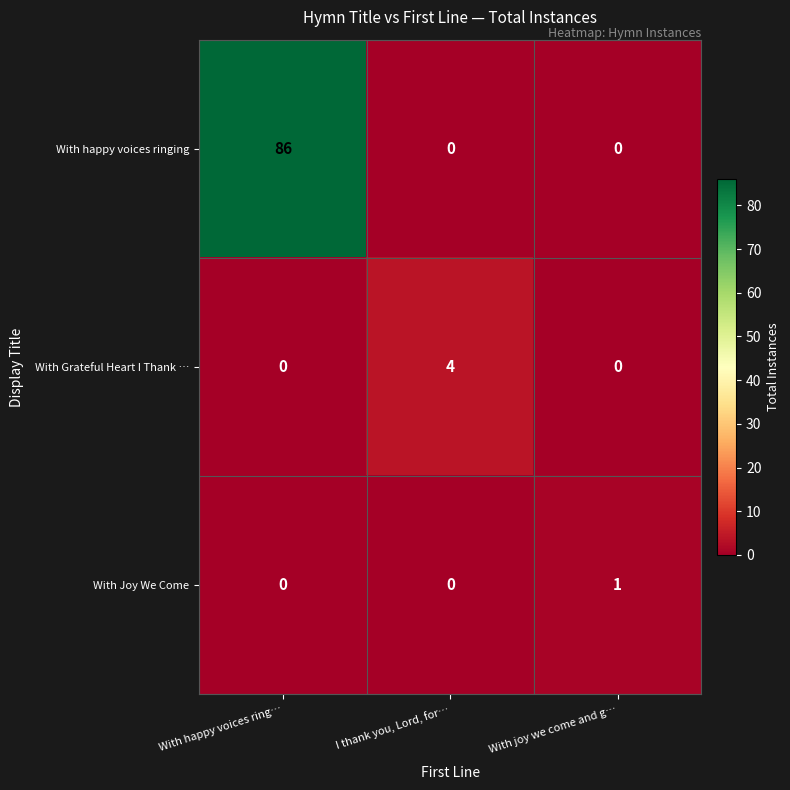

Read the With happy voices ringing value at With happy voices ring…, to the nearest 10.

90